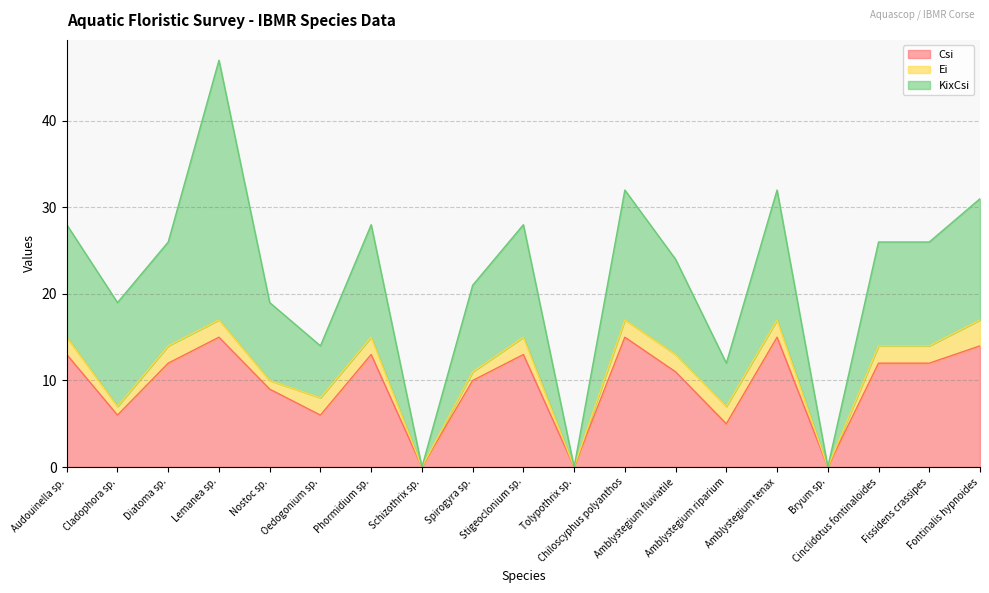

Where does the Csi series first go above 12?

Audouinella sp.